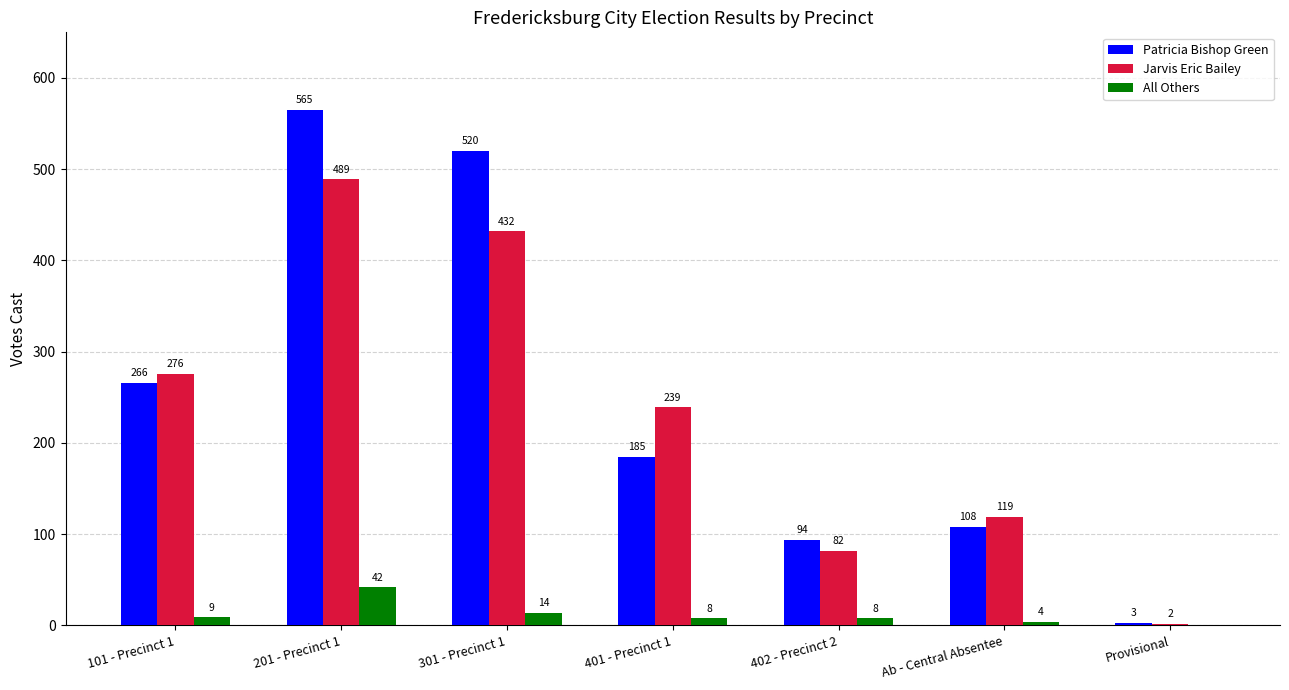

At which label is Jarvis Eric Bailey closest to 245?

401 - Precinct 1